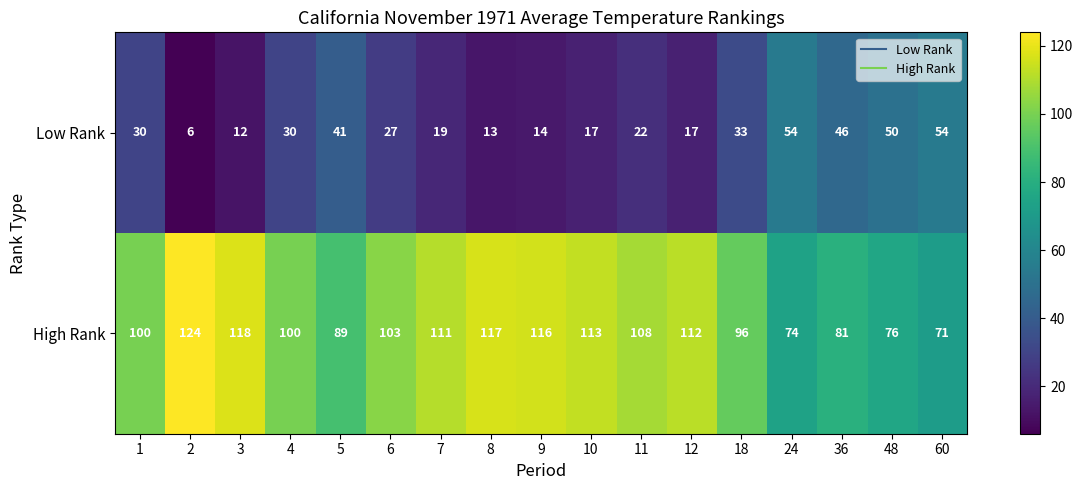

Is the value of High Rank at 36 greater than the value of Low Rank at 36?

Yes